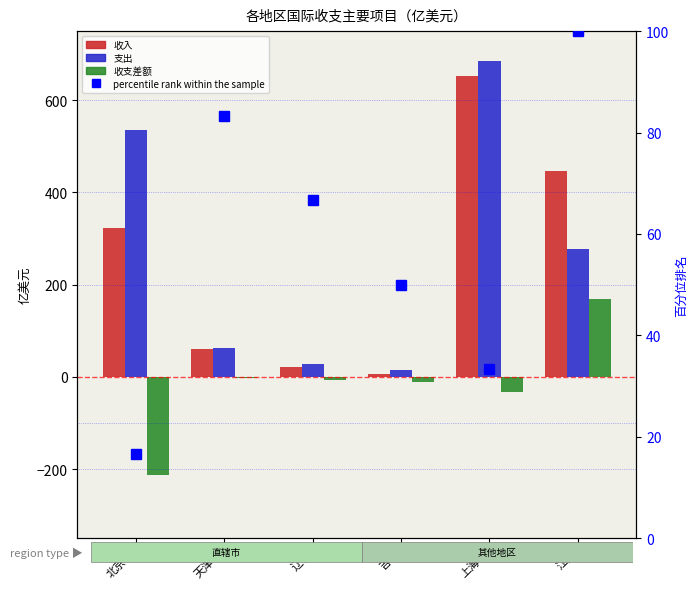

Is it true that 收支差额 equals -6.6 at 辽宁?

True